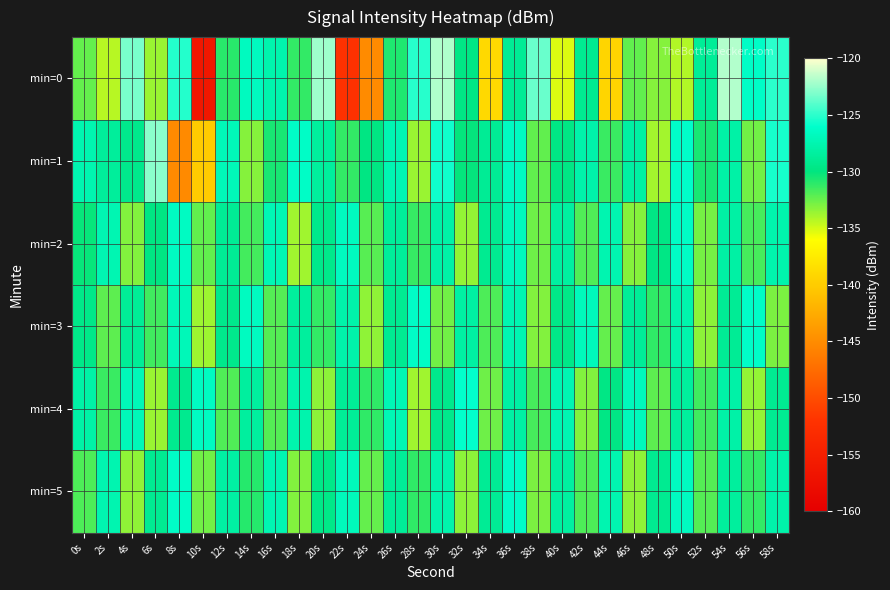

Which label corresponds to the smallest value in the chart?

10s